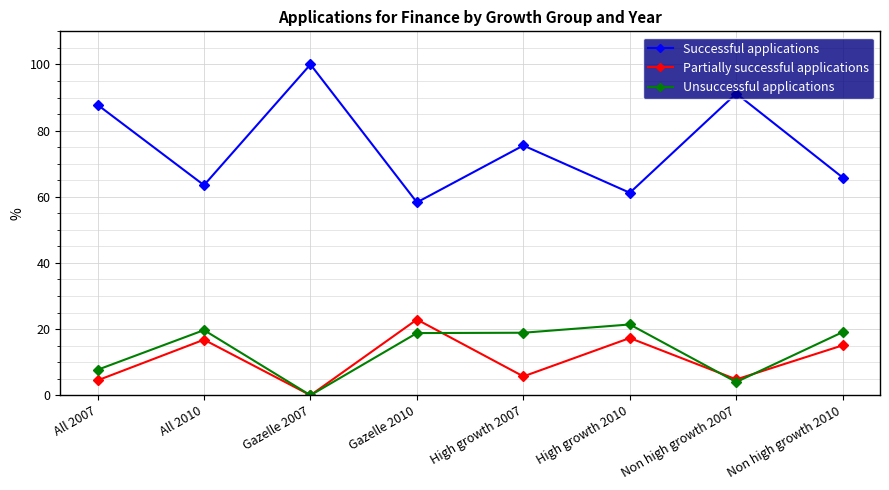

The Partially successful applications series shows -10.5 at Gazelle 2007. True or false?

False